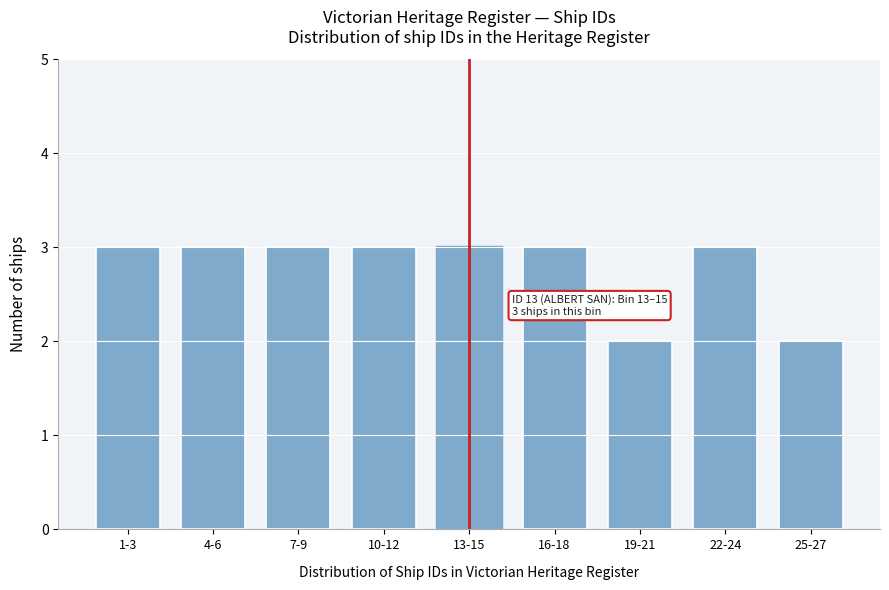

Reading left to right, transcribe all the data shown in this chart.

3	3	3	3	3	3	2	3	2